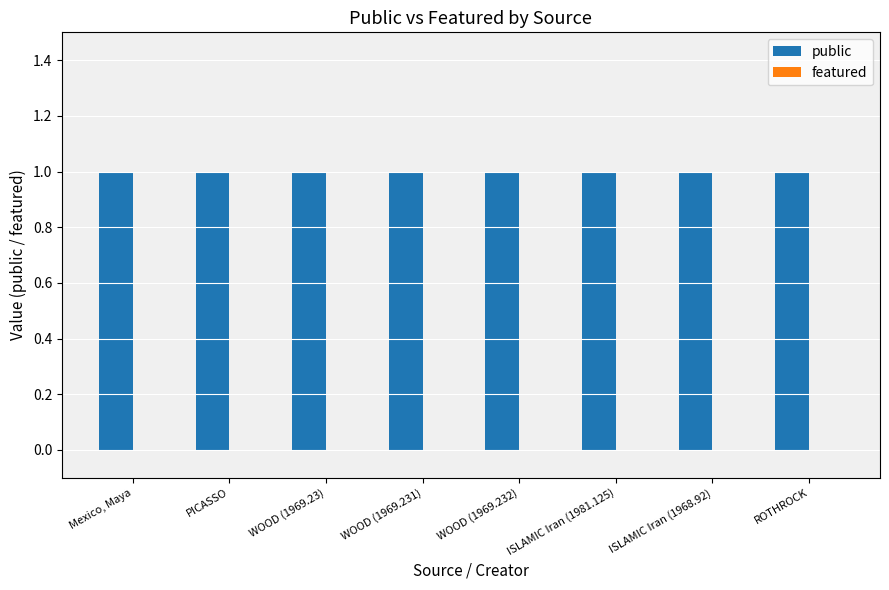

At which category is the sum across all series the highest?

Mexico, Maya